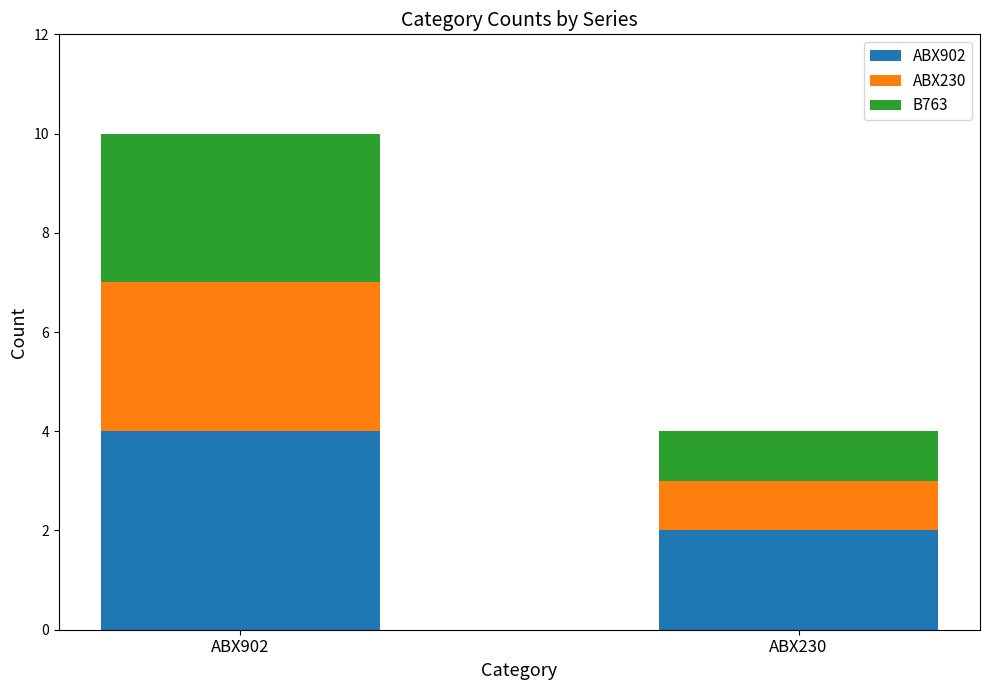

Reading right to left, list the values for the ABX902 series.

2	4